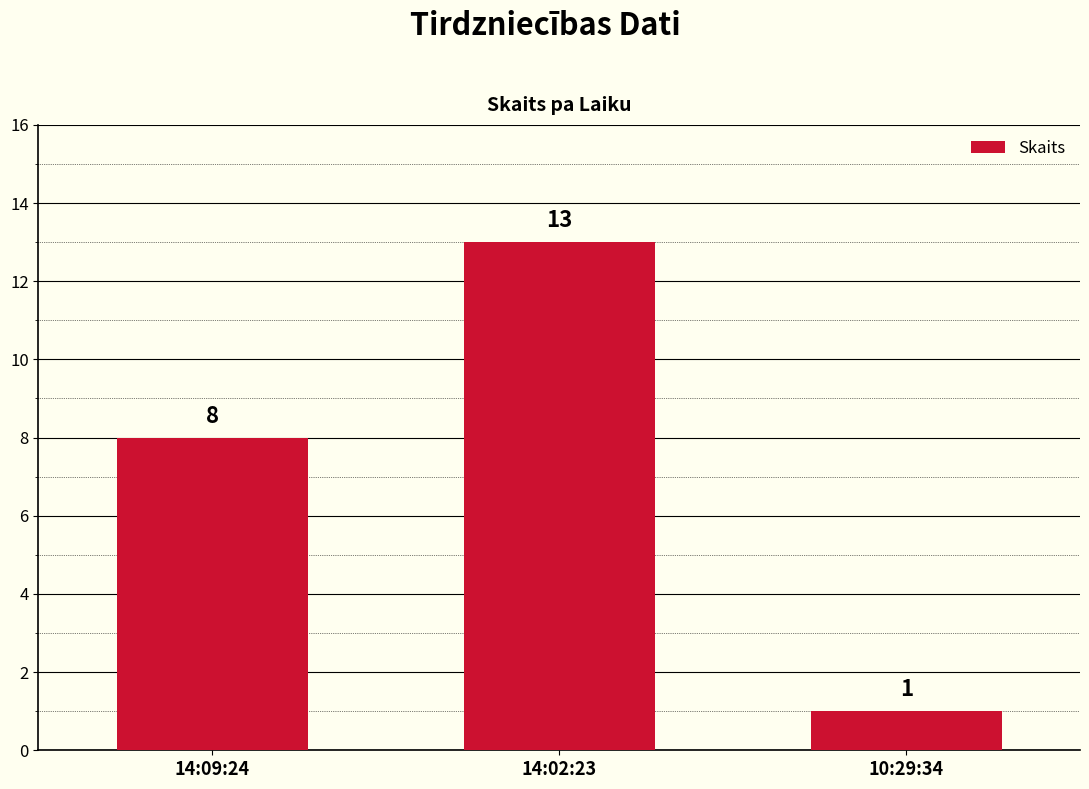

The chart shows a value of 2 at 10:29:34. True or false?

False